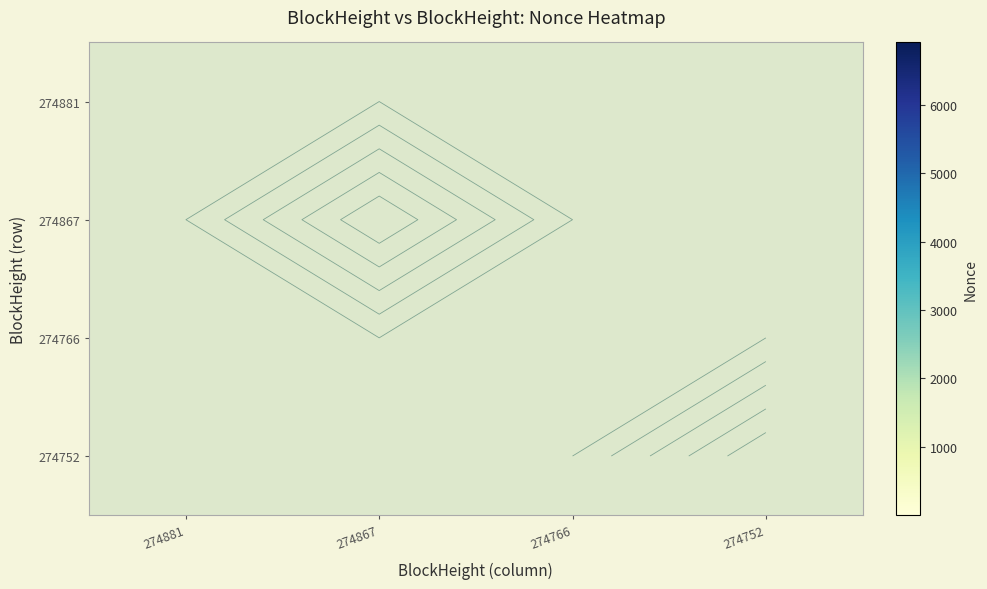

Between 274752 and 274881, which is larger?

274881